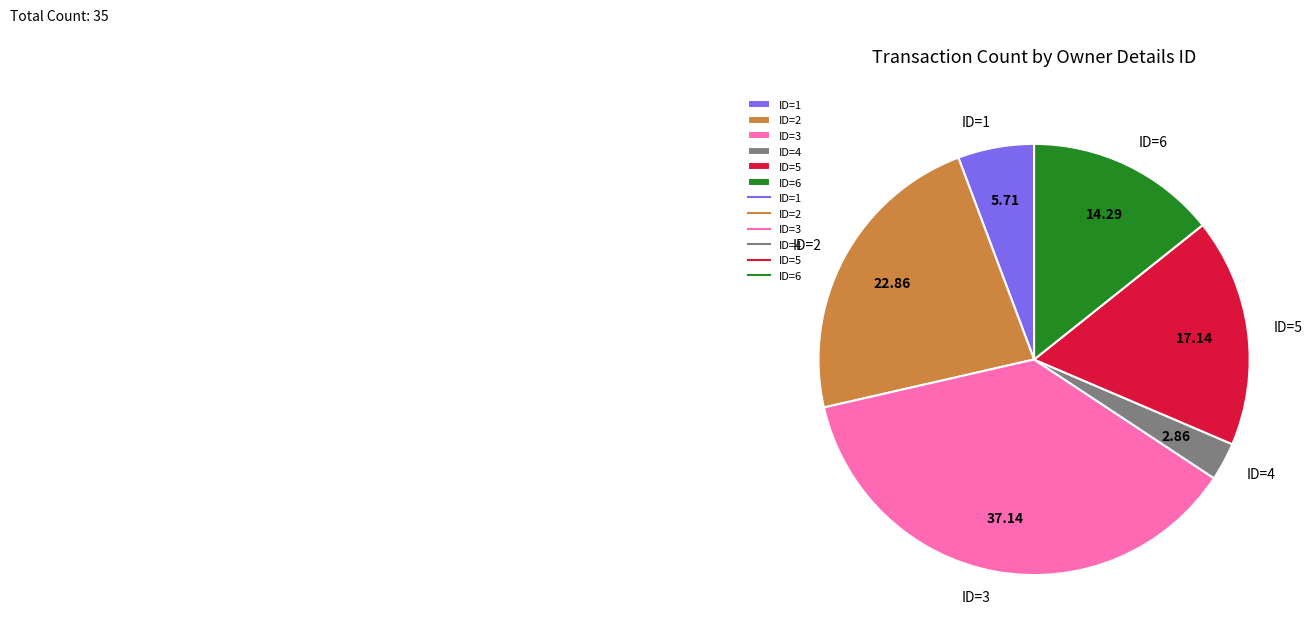

Between ID=2 and ID=6, which is larger?

ID=2